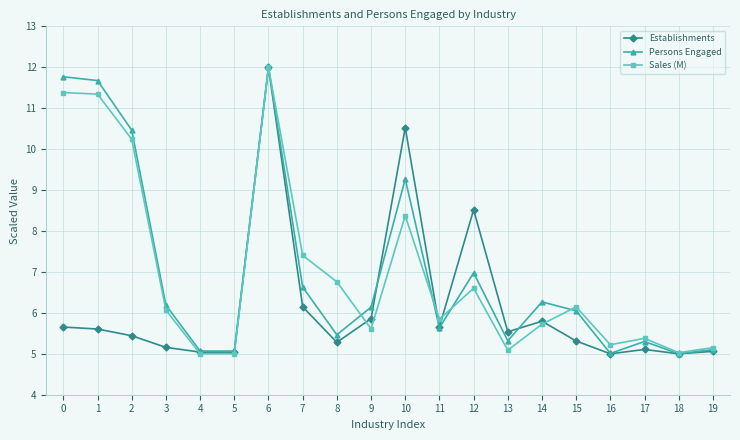

Which series changed the most between 4 and 7?

Sales (M)